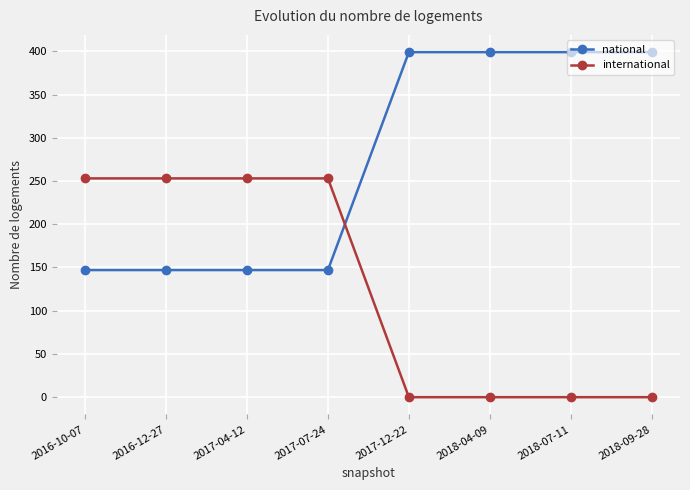

What is the label of the 7th point from the right?

2016-12-27